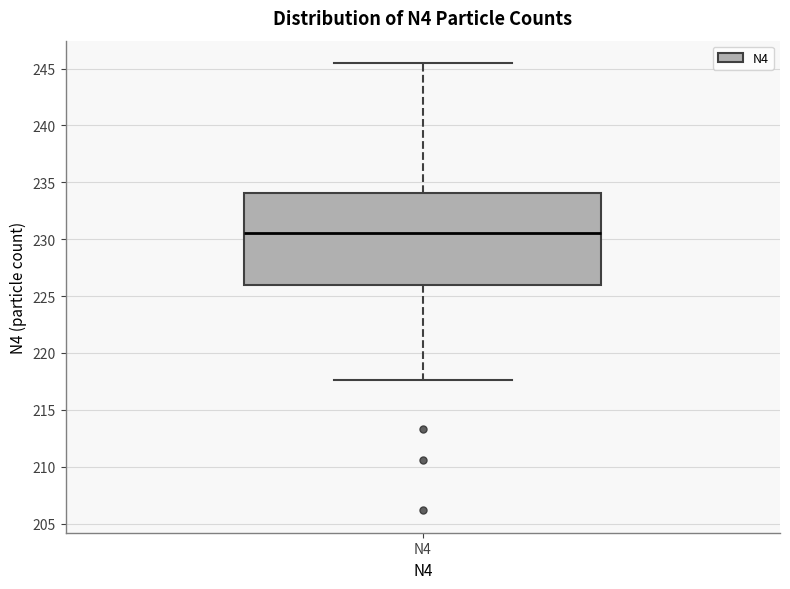

Transcribe this box plot: give where the median line is, the range the box spans, and where the two whiskers end, as read against the y-axis. The values are not printed on the chart, so give them approximately, as read against the axis.

median 230.5, box 226.0 to 234.0, whiskers 217.5 to 245.5